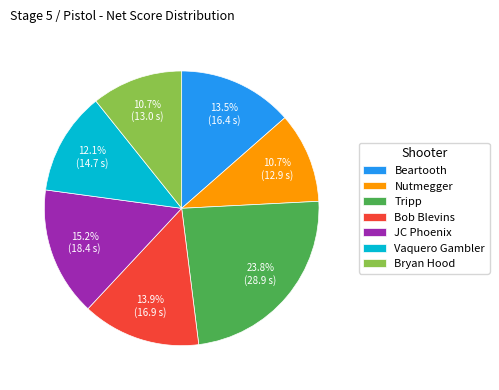

Is there a majority slice in this chart?

No